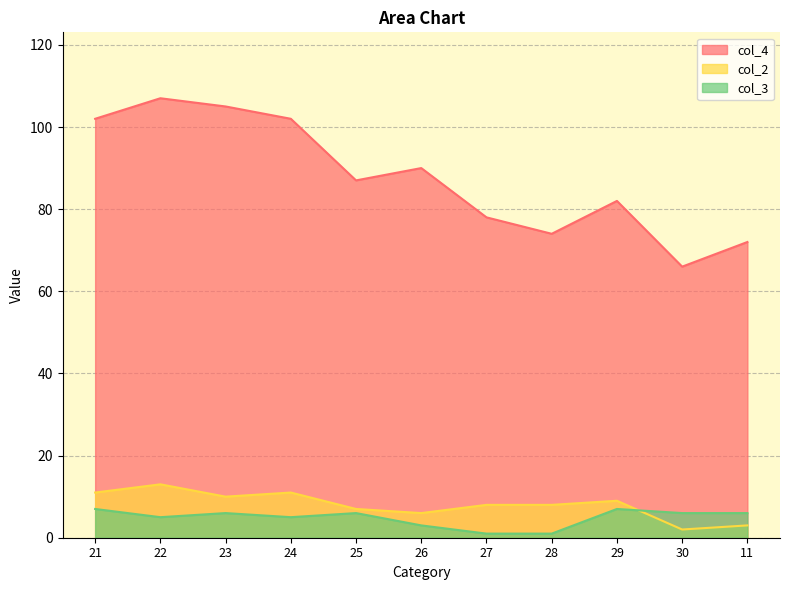

What is the value of the col_4 point at the 6th from the left?

90